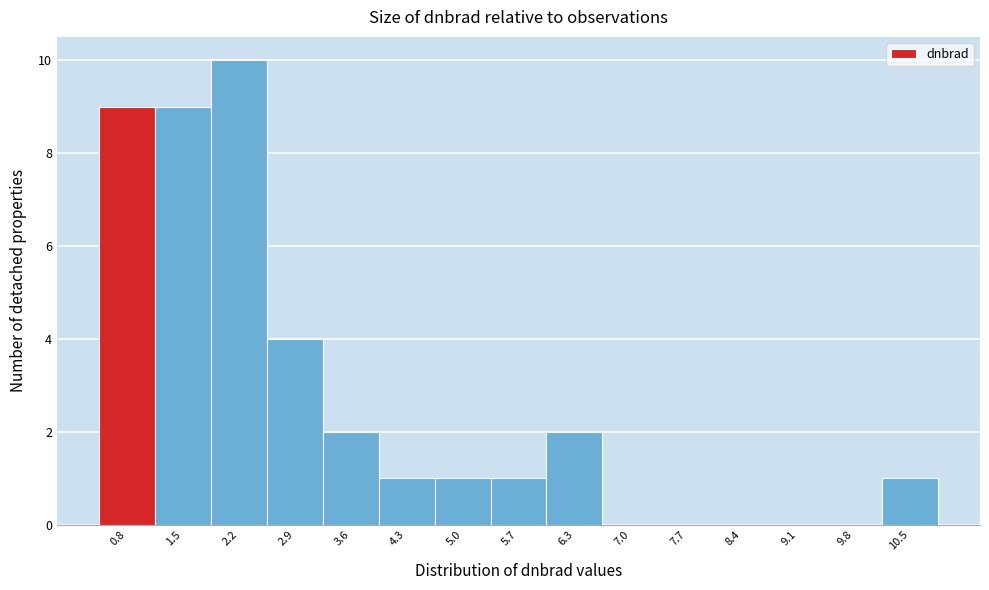

Reading left to right, extract all data points from this chart.

0.8=9	1.5=9	2.2=10	2.9=4	3.6=2	4.3=1	5.0=1	5.7=1	6.3=2	7.0=0	7.7=0	8.4=0	9.1=0	9.8=0	10.5=1